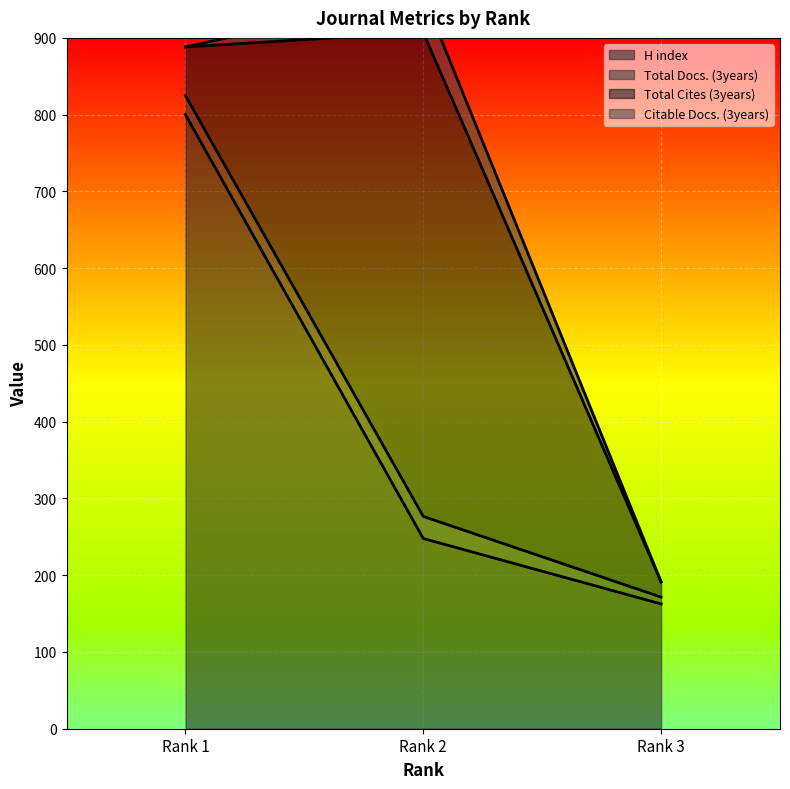

The H index series shows 36.4 at Rank 3. True or false?

False